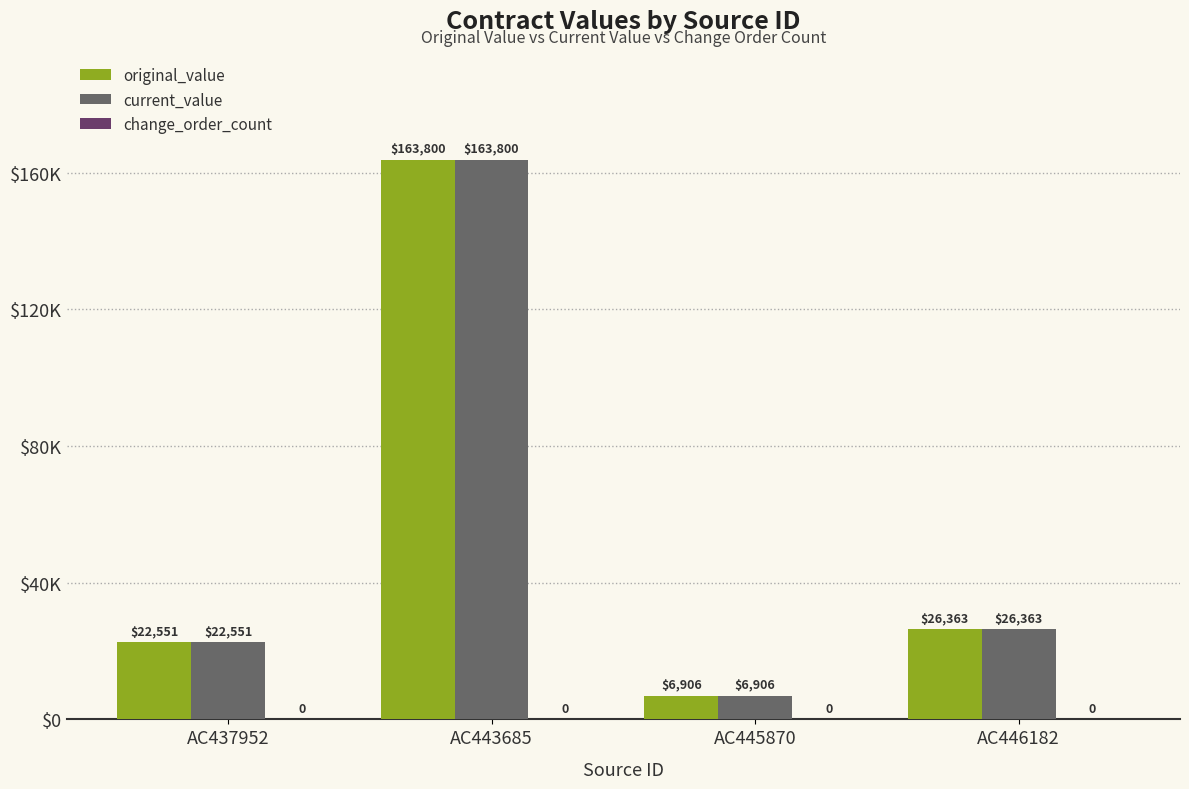

Is it true that original_value equals 12451.3 at AC437952?

False